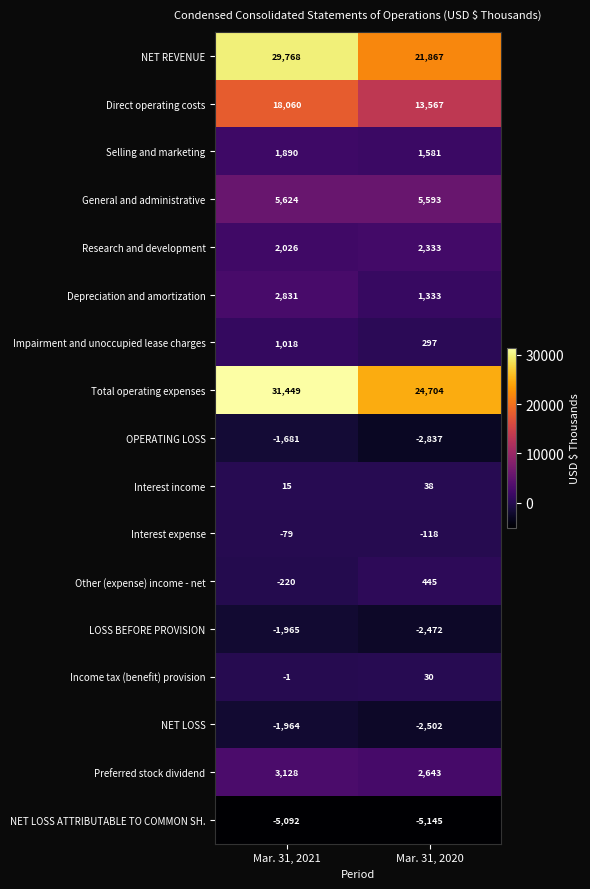

What is the spread (max minus min) of values at Mar. 31, 2020?

29849